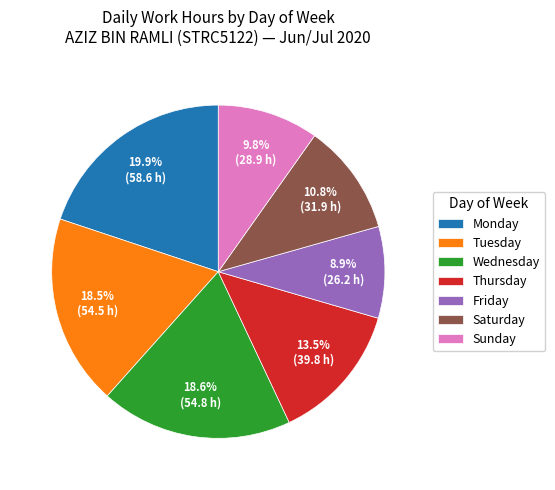

What percentage is NOT represented by Thursday?

86.5%